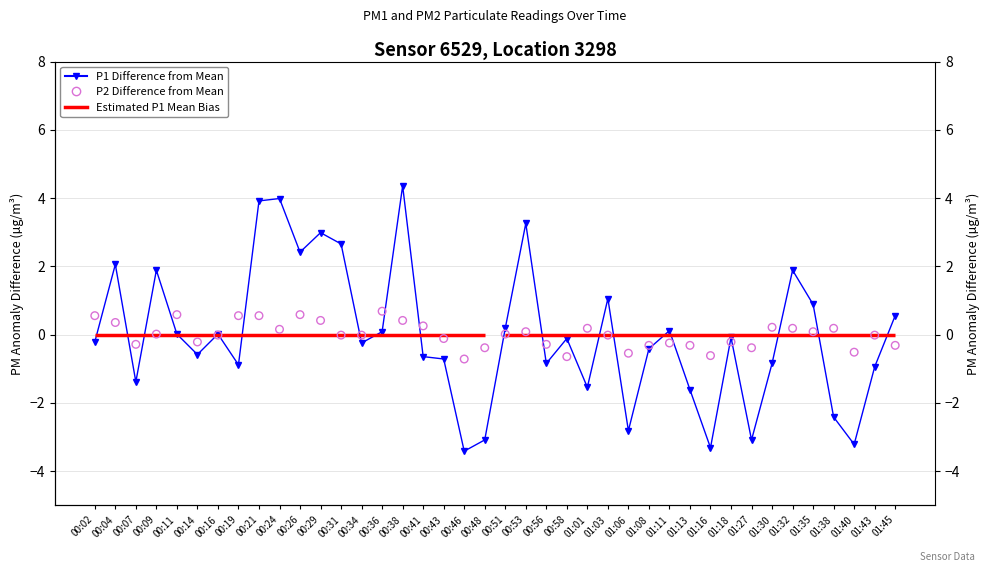

What is the total value across all series at 01:40?

-3.7